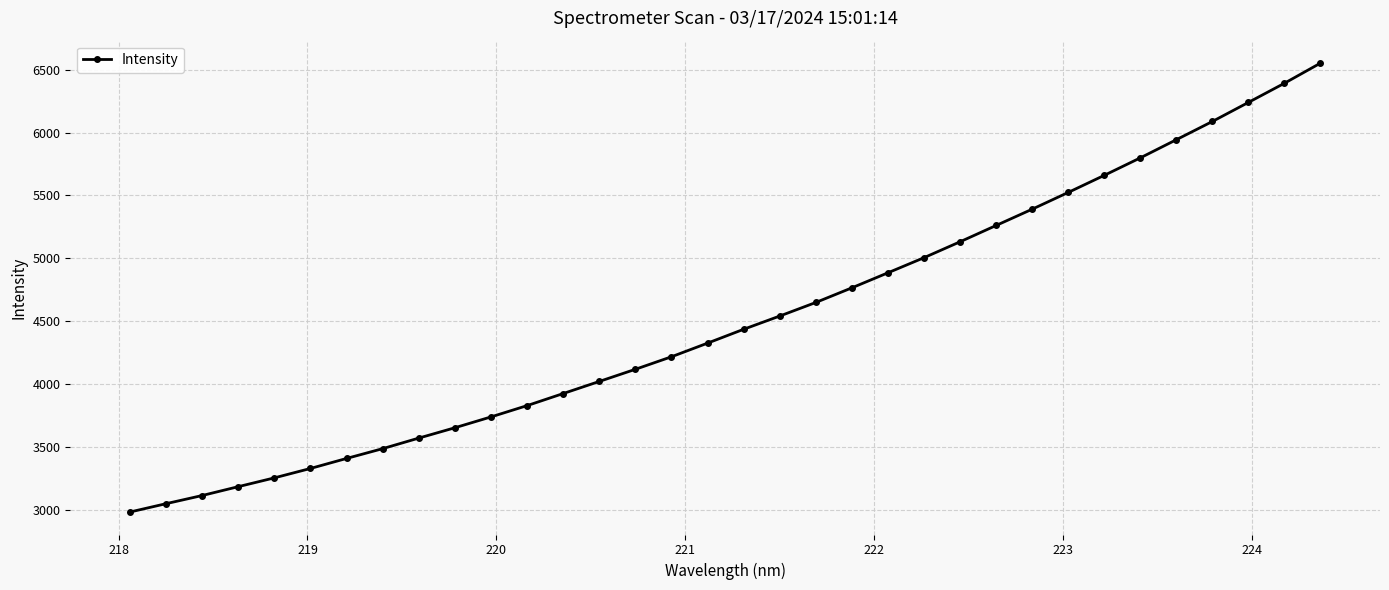

What is the greatest value displayed?

6551.8